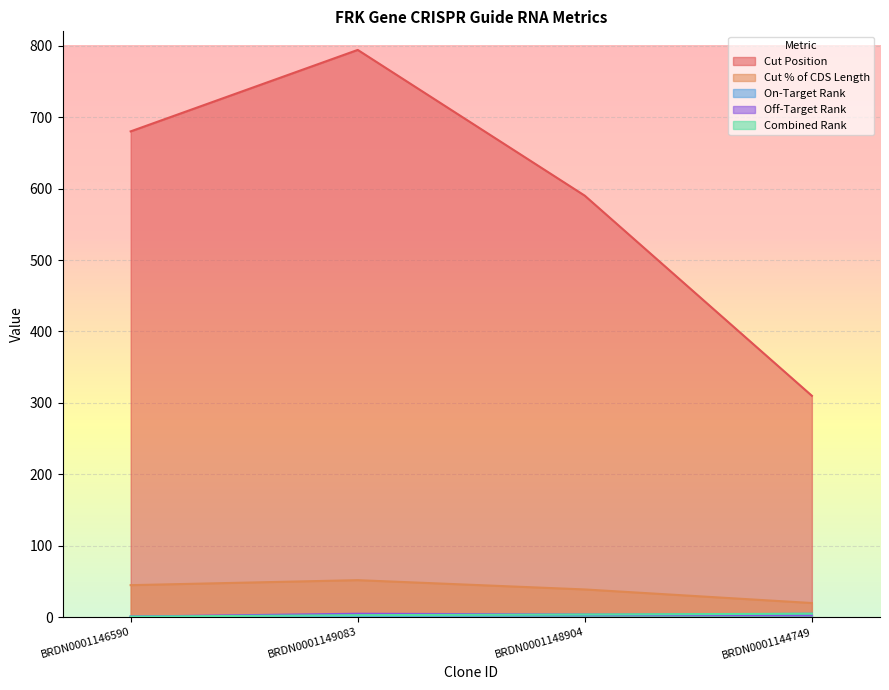

What is the highest value of the Off-Target Rank series?

5